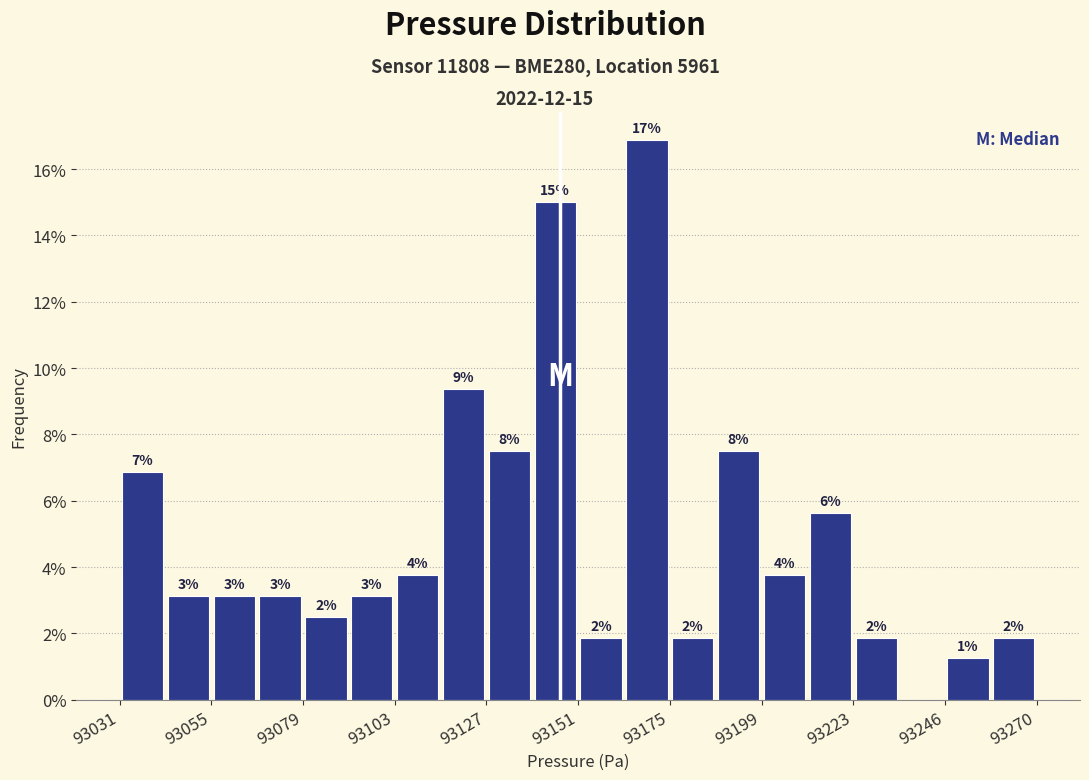

Read against the x-axis, roughly where is the centre of the tallest bar?

93170